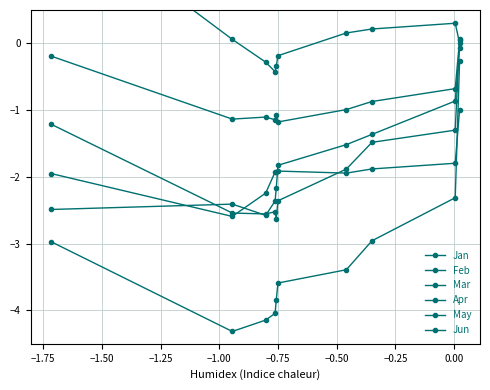

True or false: Jan has more than 0 points higher than both neighbors.

True